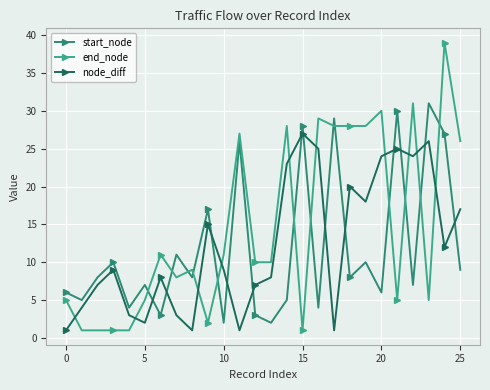

How many intersections are there between end_node and start_node?

13